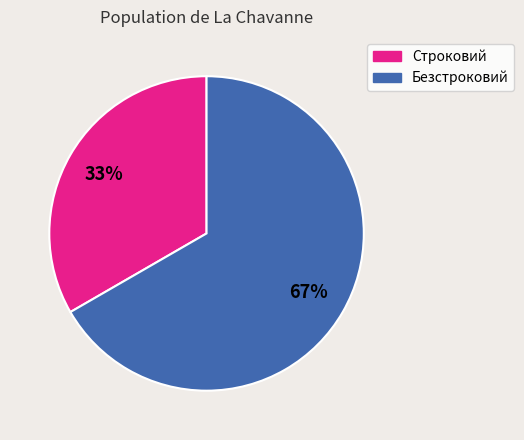

Which category accounts for the majority?

Безстроковий